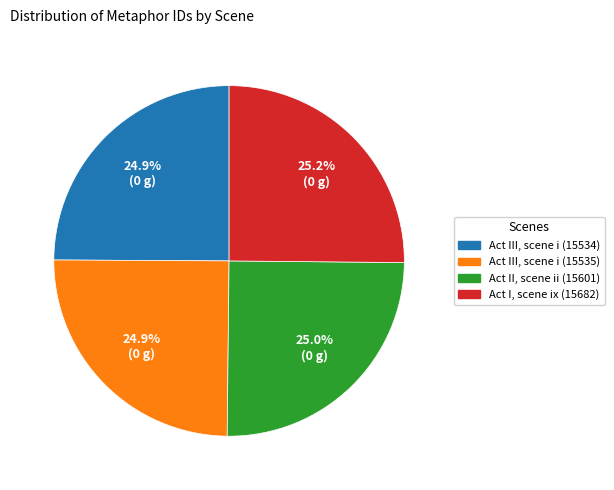

Does any single category account for the majority?

No